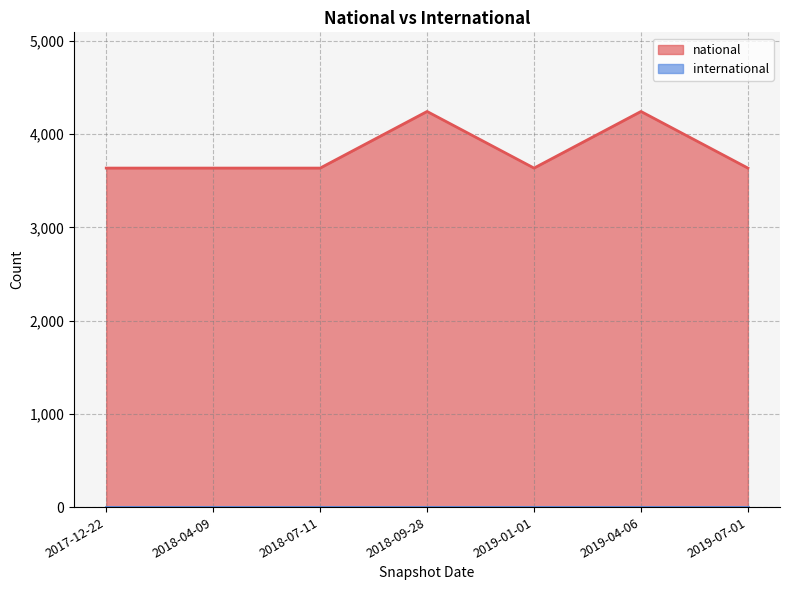

How many lines are shown in the chart?

2